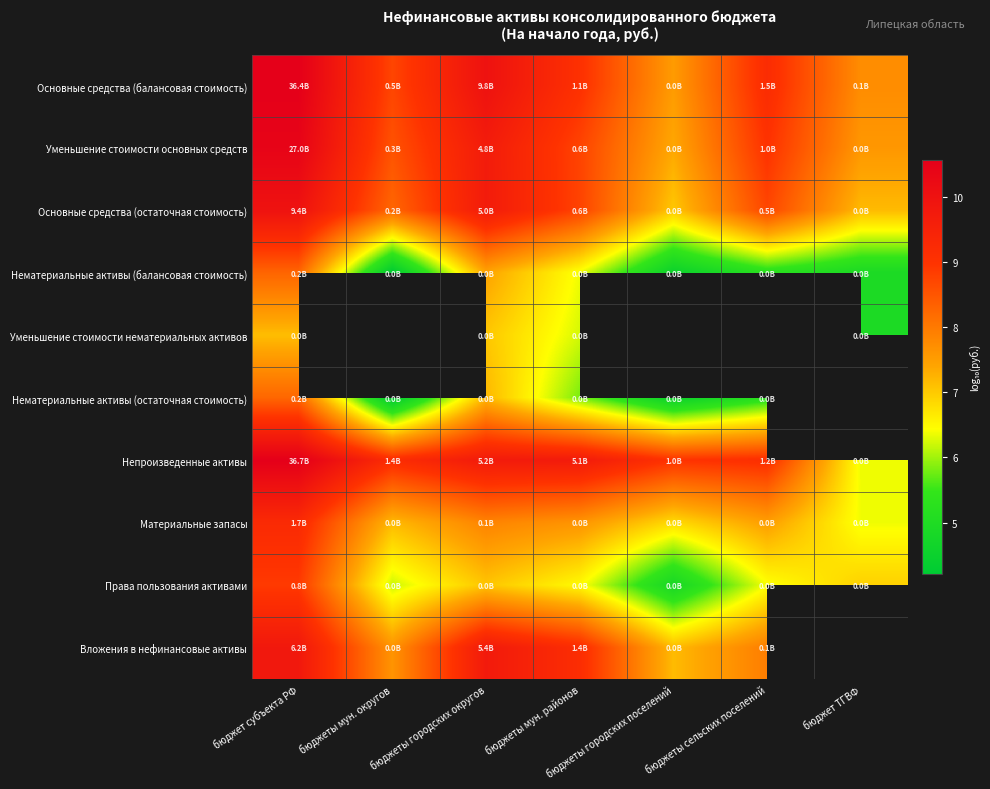

The value of Уменьшение стоимости основных средств at бюджеты городских поселений is 7.4. True or false?

True